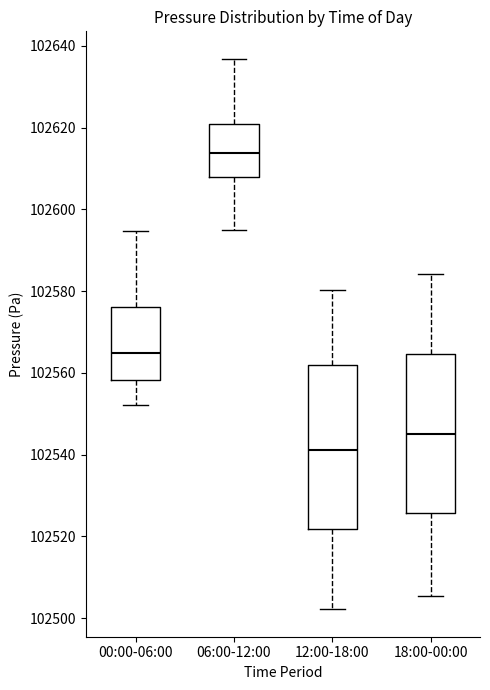

Where does the upper whisker of the box for 18:00-00:00 end on the y-axis? The values are not printed on the chart, so give them approximately, as read against the axis.

102584